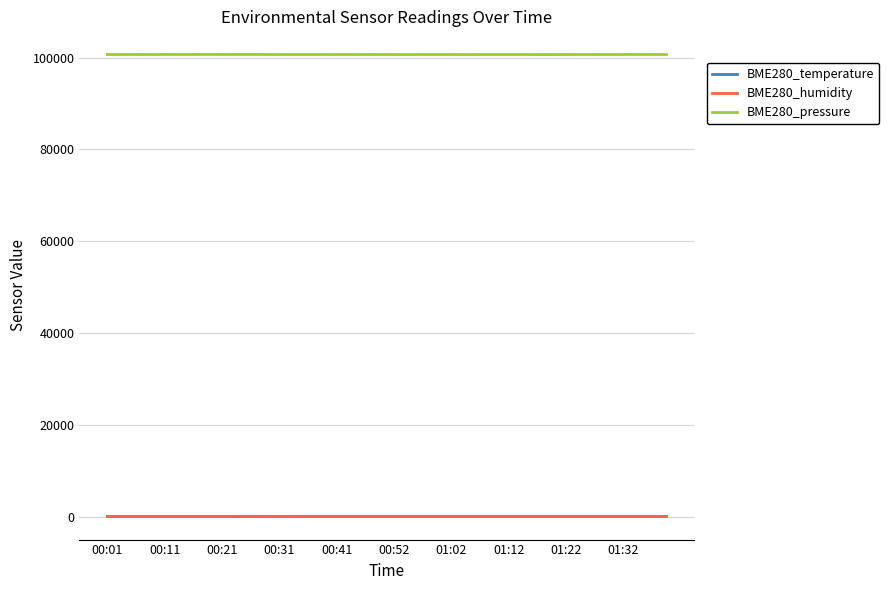

What is the highest value of the BME280_pressure series?

100677.3